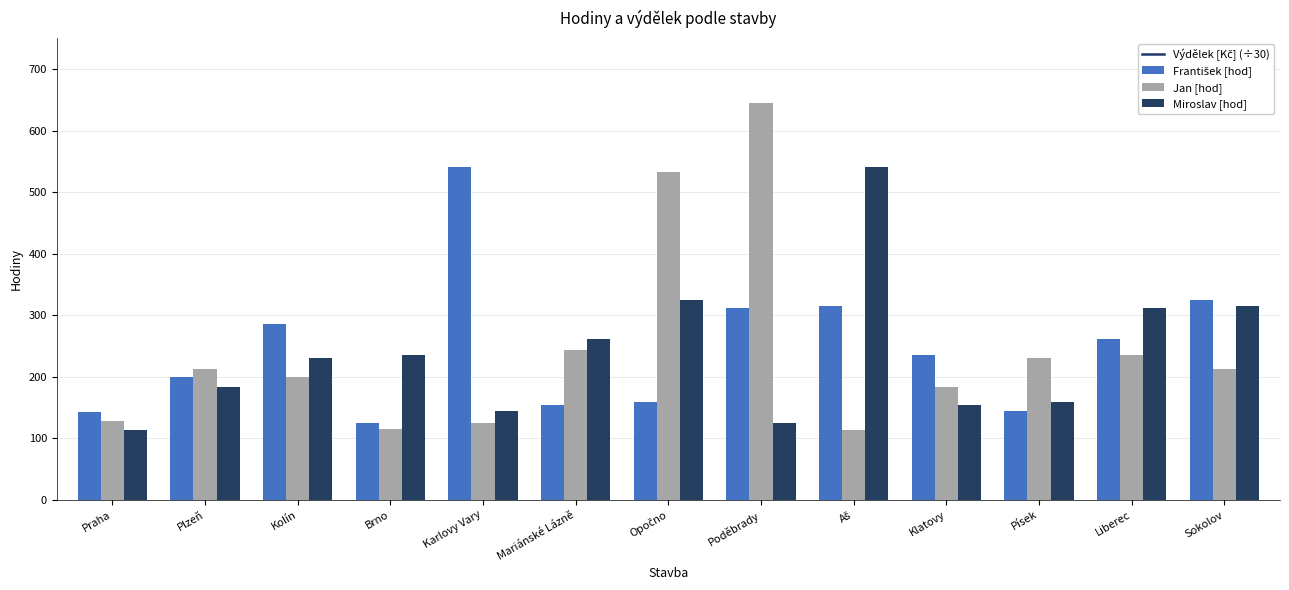

Which label corresponds to the largest value in the chart?

Poděbrady